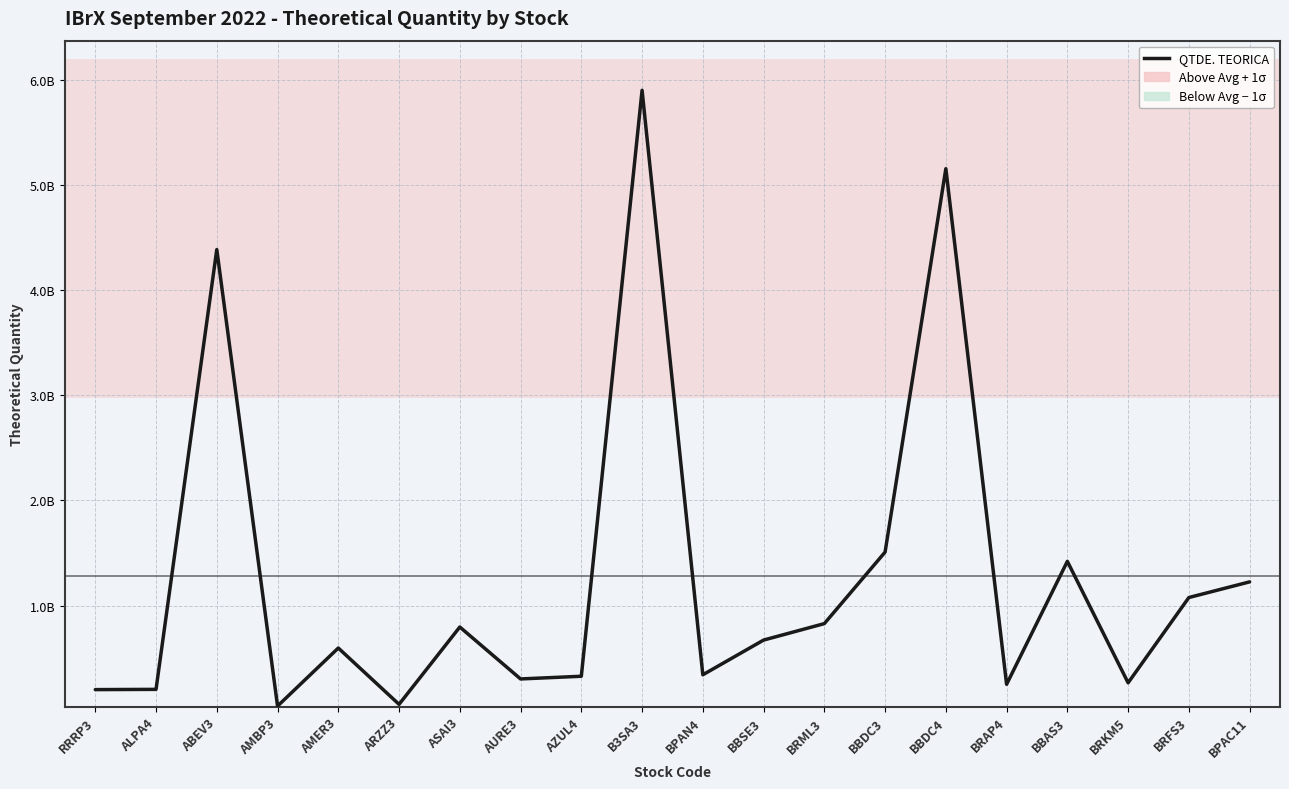

True or false: the data shows 9637547994 at B3SA3.

False